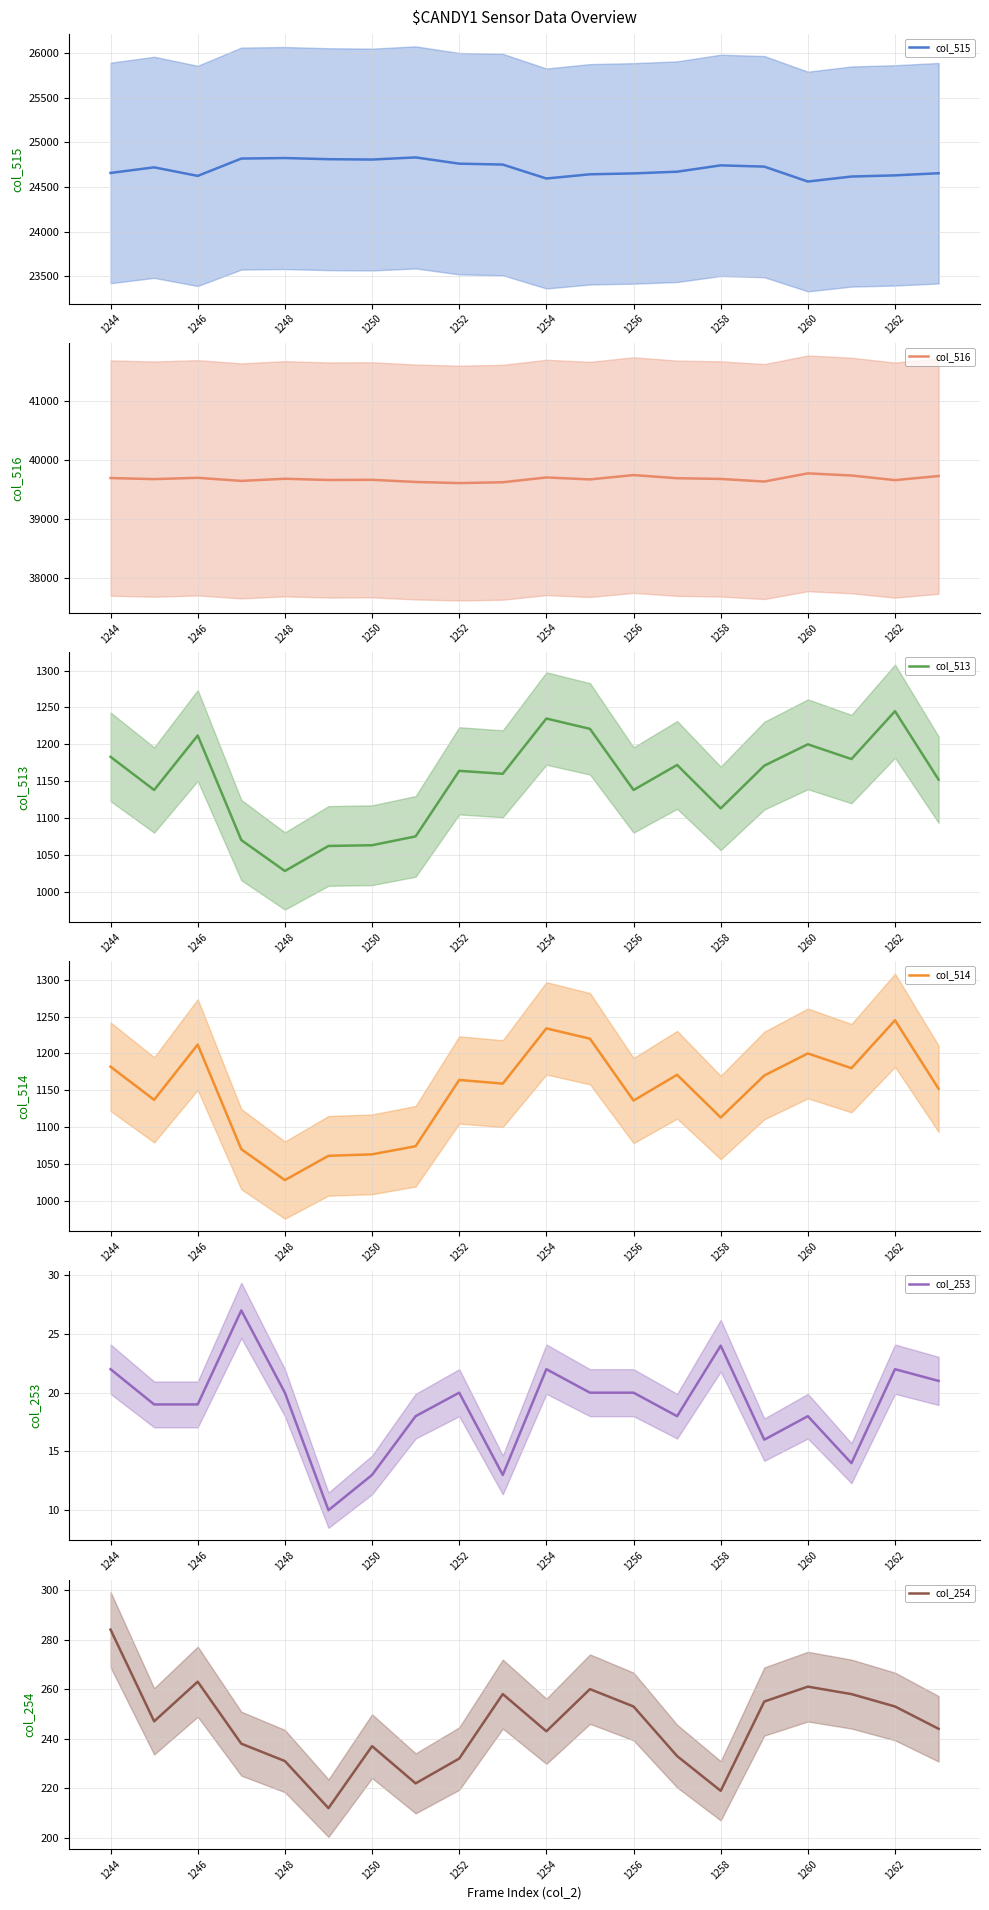

True or false: col_515 has a value of 36474 at 1254.

False